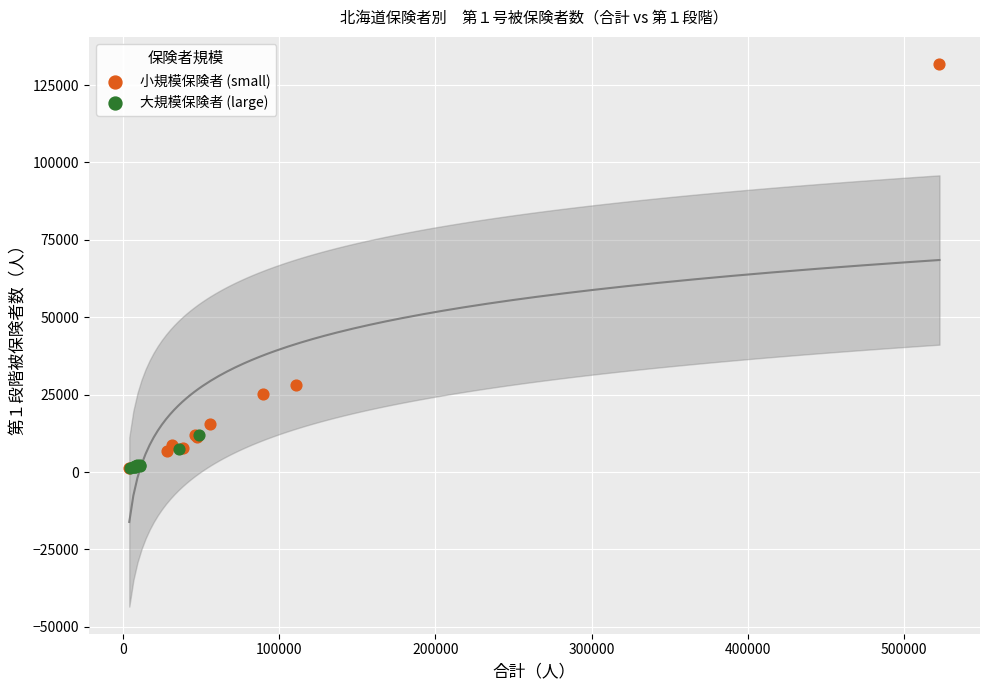

Which series has the widest spread of Y values?

小規模保険者 (small)